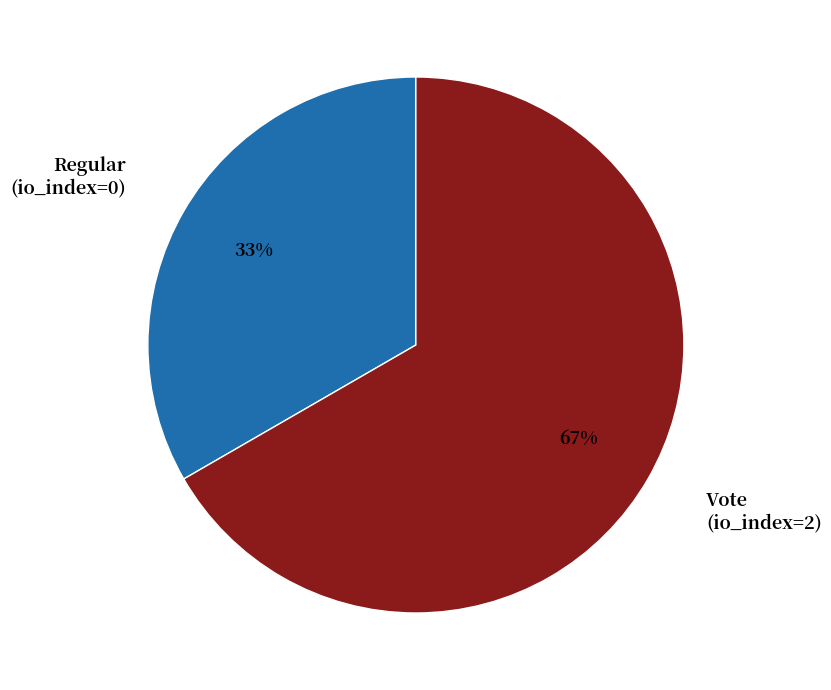

Which slice is the smallest?

Regular (io_index=0)